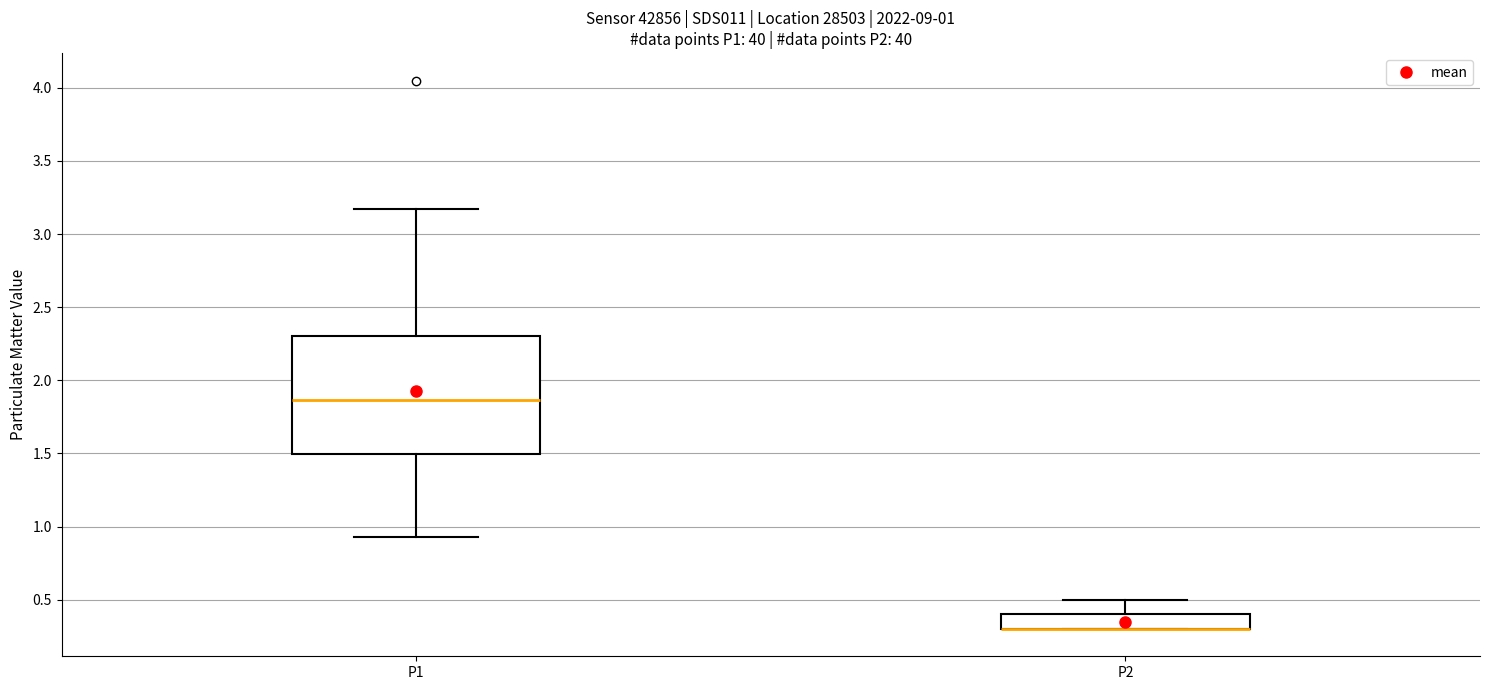

Comparing the boxes themselves (not the whiskers), which one is the tallest?

P1